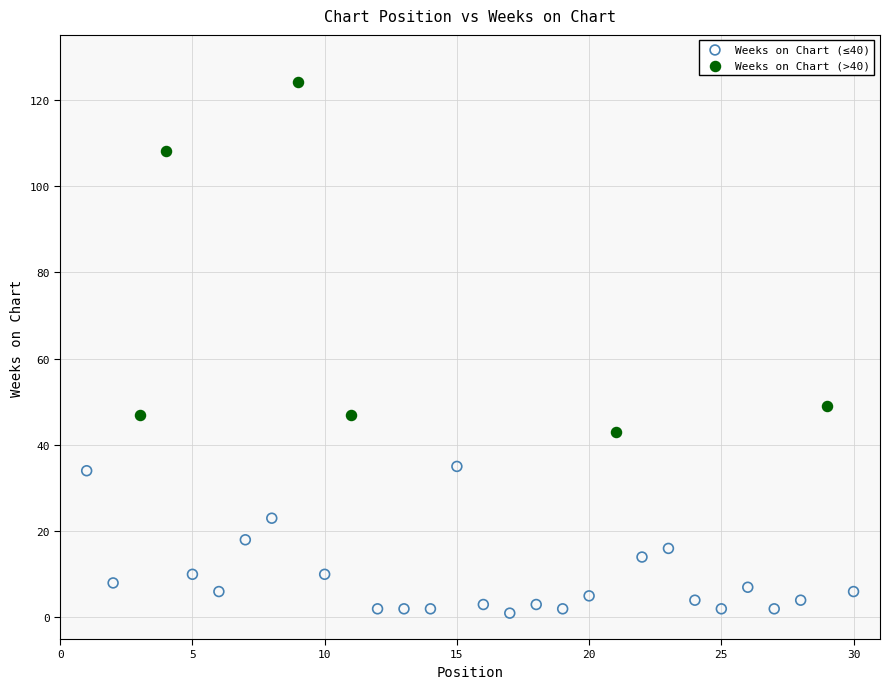

What are all the series names shown in the legend?

Weeks on Chart (≤40), Weeks on Chart (>40)